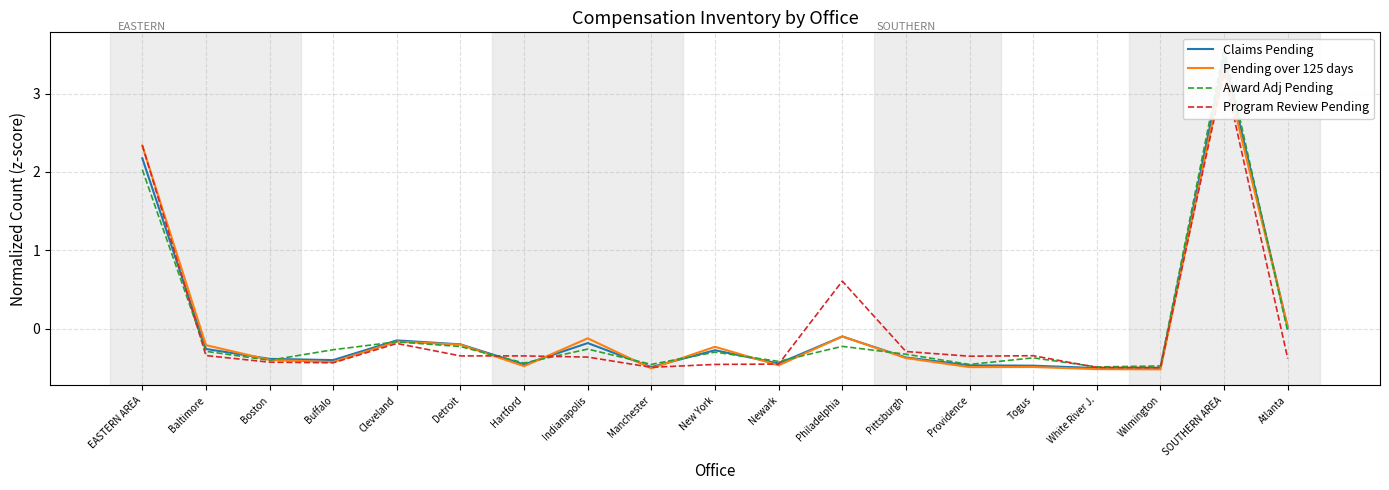

How many values in Claims Pending are below zero?

16